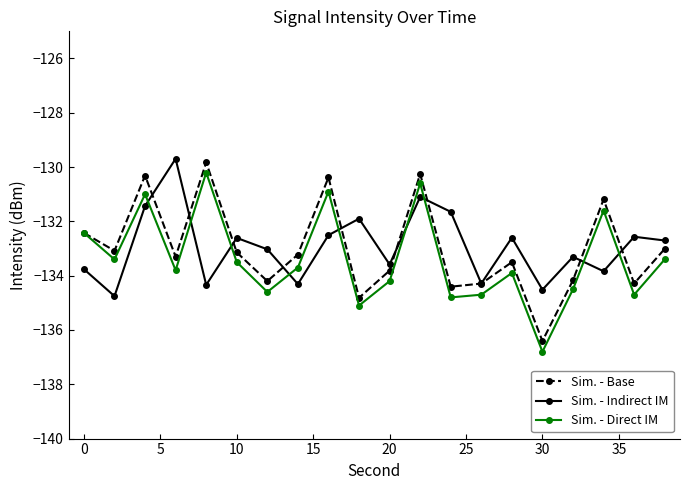

Which series has the widest spread of values?

Sim. - Direct IM